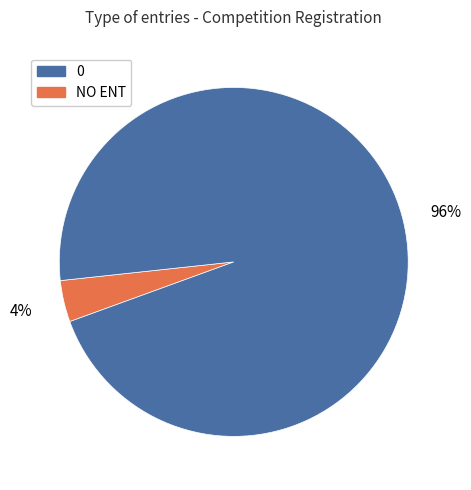

Is there a majority slice in this chart?

Yes